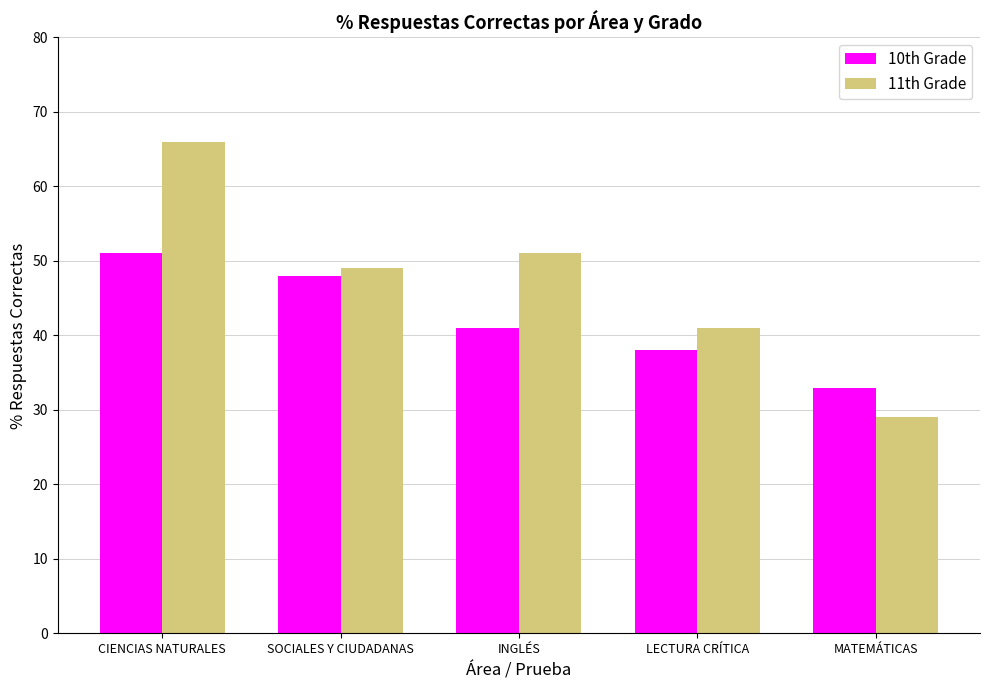

Reading left to right, transcribe all the data shown in this chart.

10th Grade: 51	48	41	38	33
11th Grade: 66	49	51	41	29